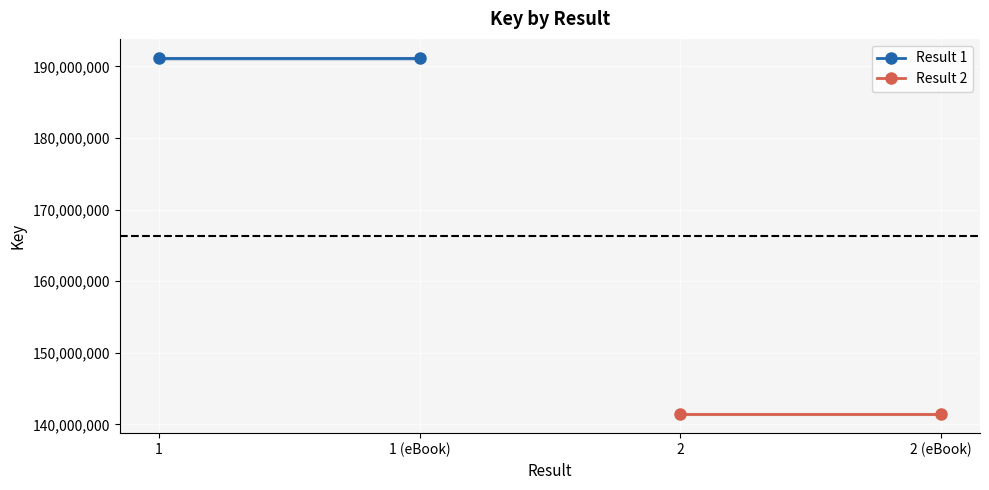

What is the minimum value shown in the chart?

141409209